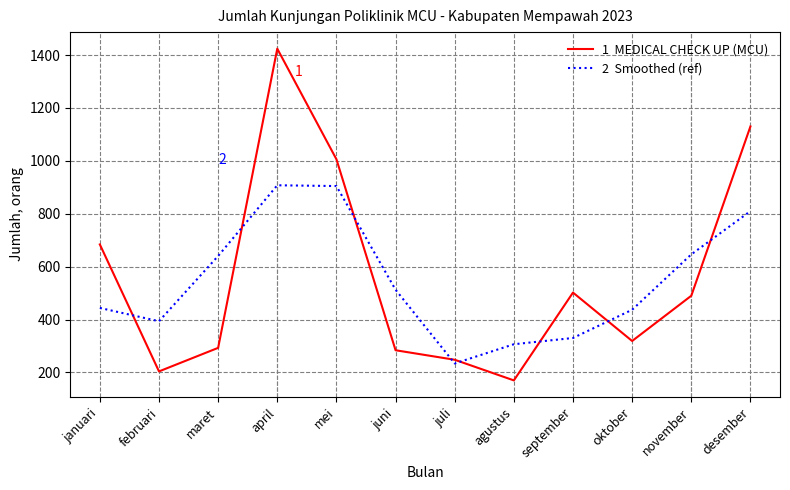

What is the smallest value displayed?

170.0